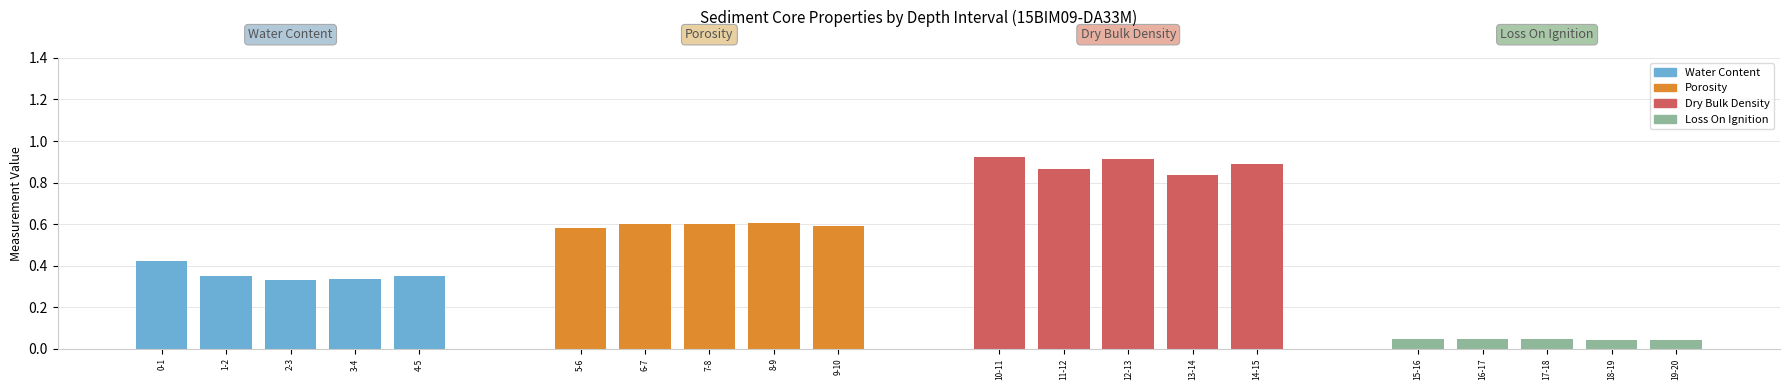

The chart shows a value of 1.0 at 5-6. True or false?

False